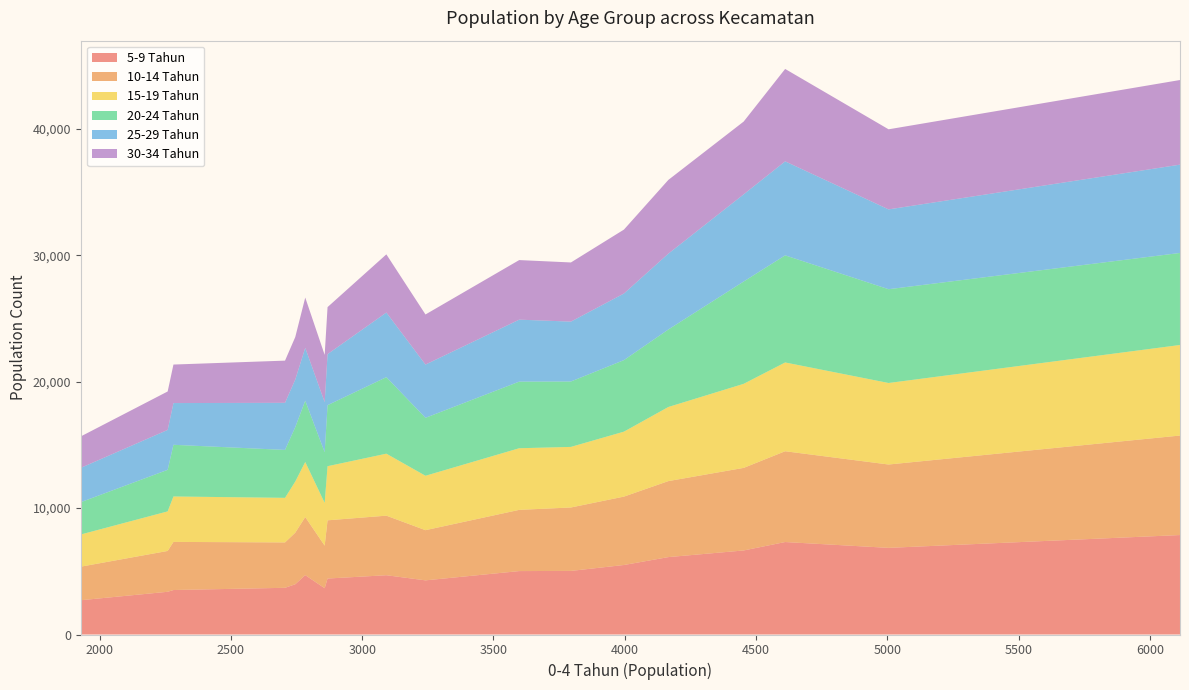

Reading left to right, list all the values displayed in this chart.

5-9 Tahun: Bangkalan=7868	Socah=5017	Burneh=5499	Kamal=3977	Arosbaya=3662	Geger=6854	Klampis=4428	Sepulu=3519	Tanjung Bumi=4697	Kokop=6649	Kwanyar=4284	Labang=3380	Tanah Merah=6123	Tragah=2712	Blega=5031	Modung=3694	Konang=4690	Galis=7315
10-14 Tahun: Bangkalan=7872	Socah=4843	Burneh=5410	Kamal=4078	Arosbaya=3368	Geger=6594	Klampis=4605	Sepulu=3806	Tanjung Bumi=4595	Kokop=6532	Kwanyar=3969	Labang=3230	Tanah Merah=6012	Tragah=2654	Blega=5017	Modung=3591	Konang=4711	Galis=7182
15-19 Tahun: Bangkalan=7163	Socah=4875	Burneh=5139	Kamal=4046	Arosbaya=3381	Geger=6449	Klampis=4281	Sepulu=3594	Tanjung Bumi=4356	Kokop=6649	Kwanyar=4304	Labang=3130	Tanah Merah=5862	Tragah=2546	Blega=4793	Modung=3526	Konang=4904	Galis=7024
20-24 Tahun: Bangkalan=7281	Socah=5269	Burneh=5659	Kamal=4306	Arosbaya=4009	Geger=7419	Klampis=4827	Sepulu=4089	Tanjung Bumi=4848	Kokop=8094	Kwanyar=4585	Labang=3288	Tanah Merah=6131	Tragah=2555	Blega=5175	Modung=3791	Konang=6052	Galis=8473
25-29 Tahun: Bangkalan=6986	Socah=4904	Burneh=5270	Kamal=3765	Arosbaya=3960	Geger=6315	Klampis=4038	Sepulu=3301	Tanjung Bumi=4182	Kokop=6897	Kwanyar=4213	Labang=3158	Tanah Merah=5999	Tragah=2717	Blega=4737	Modung=3727	Konang=5114	Galis=7437
30-34 Tahun: Bangkalan=6695	Socah=4713	Burneh=5056	Kamal=3360	Arosbaya=3739	Geger=6335	Klampis=3721	Sepulu=3047	Tanjung Bumi=3977	Kokop=5757	Kwanyar=3962	Labang=3040	Tanah Merah=5833	Tragah=2485	Blega=4679	Modung=3337	Konang=4601	Galis=7310